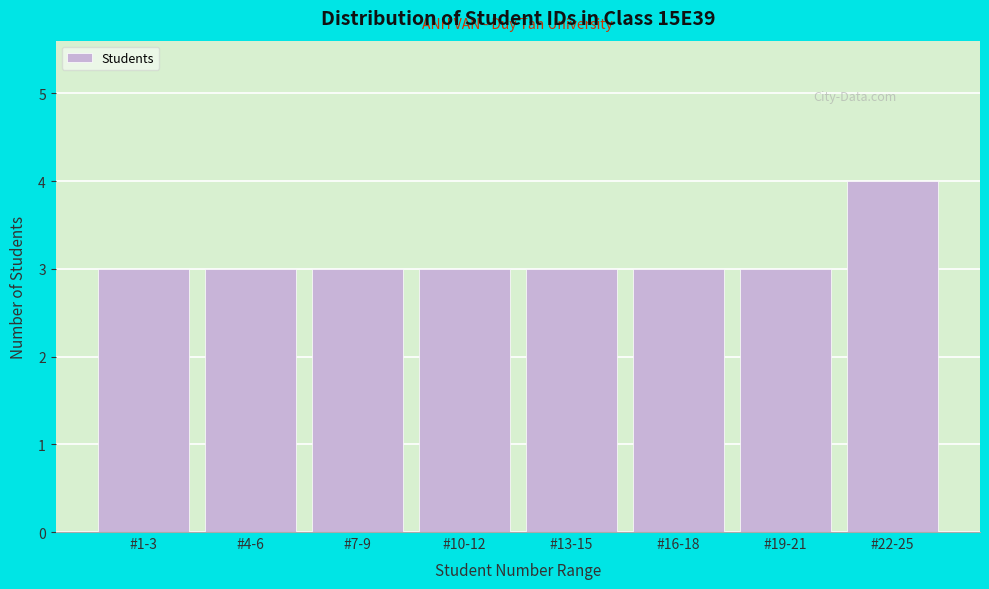

Reading left to right, what are all the values shown in this chart?

3	3	3	3	3	3	3	4